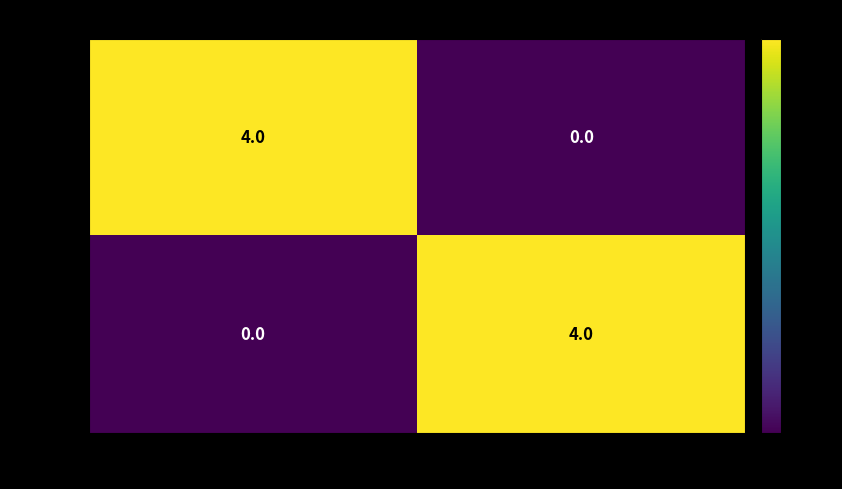

What is the maximum value for 227007?

4